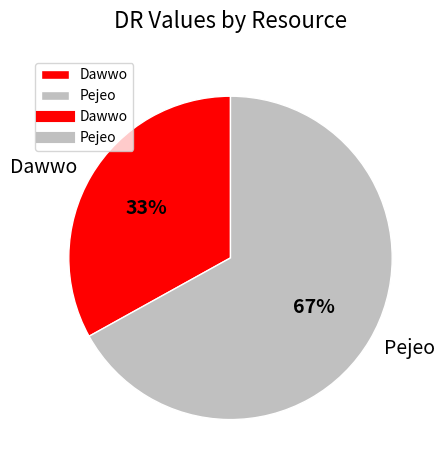

Is Dawwo the majority of the pie?

No